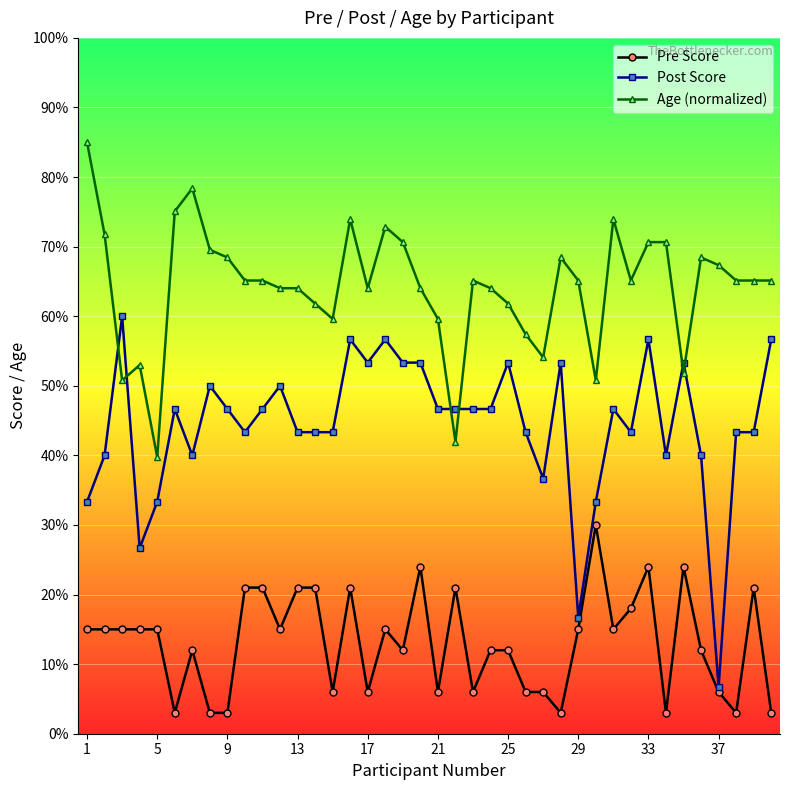

True or false: Age (normalized) and Pre Score cross at least once.

False